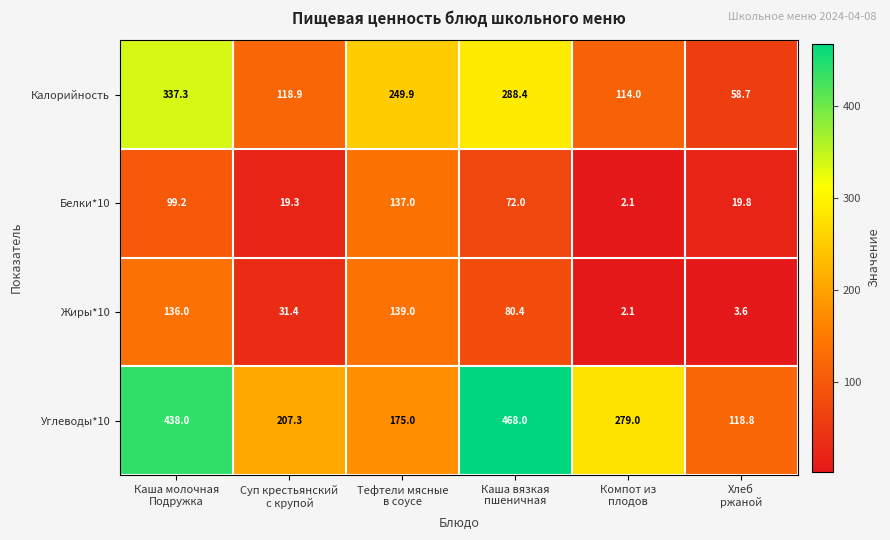

How many categories are shown in the chart?

6